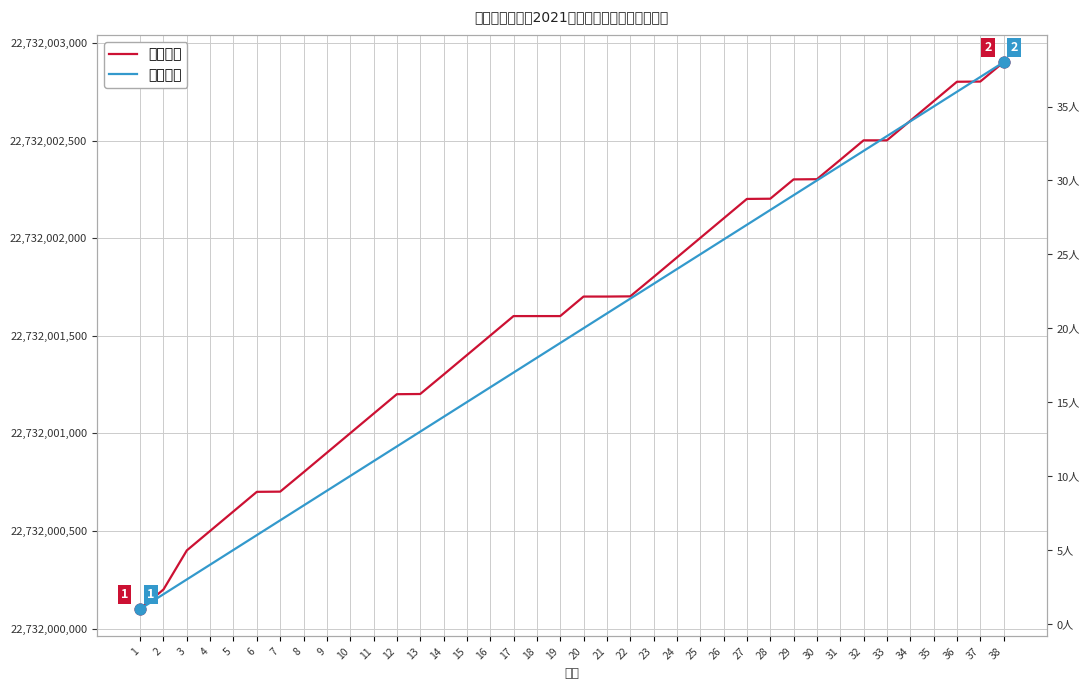

Which series has the largest Y range (max minus min)?

岗位代码